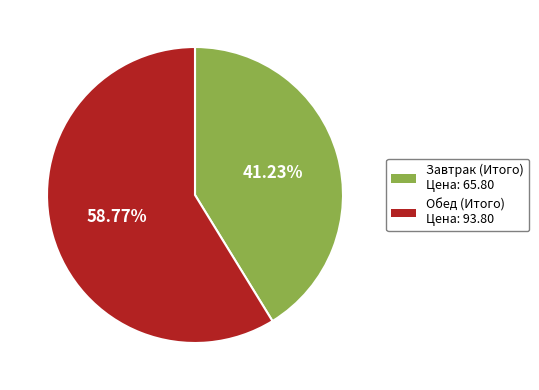

What percentage is the Обед (Итого) slice, to the nearest percent?

59%